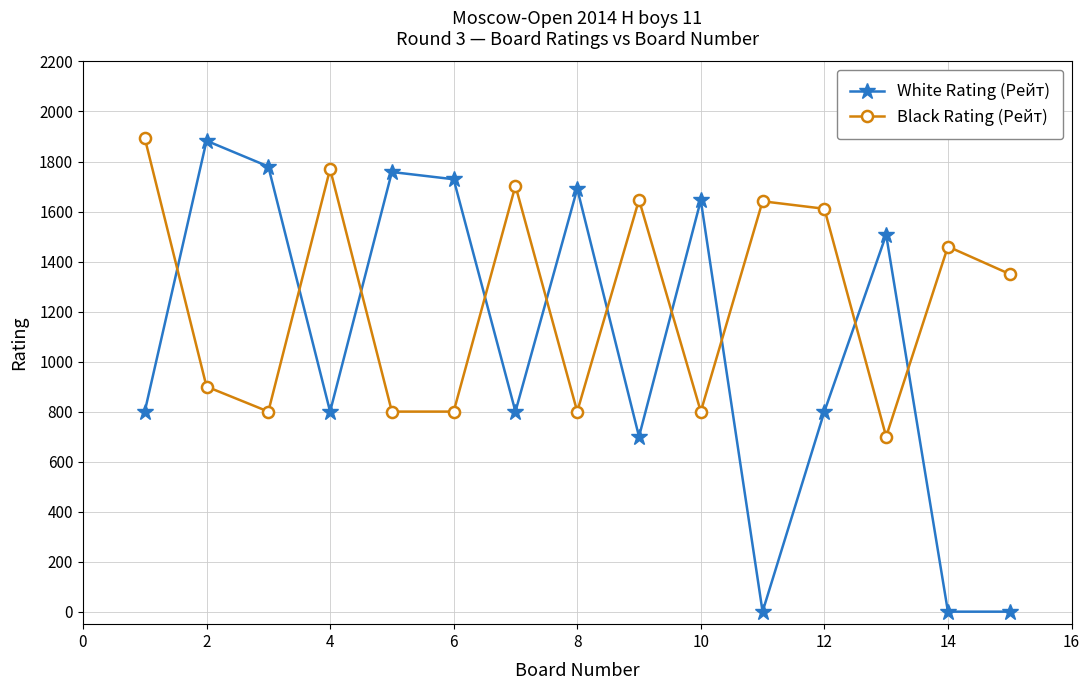

True or false: White Rating (Рейт) has more than 2 points higher than both neighbors.

True